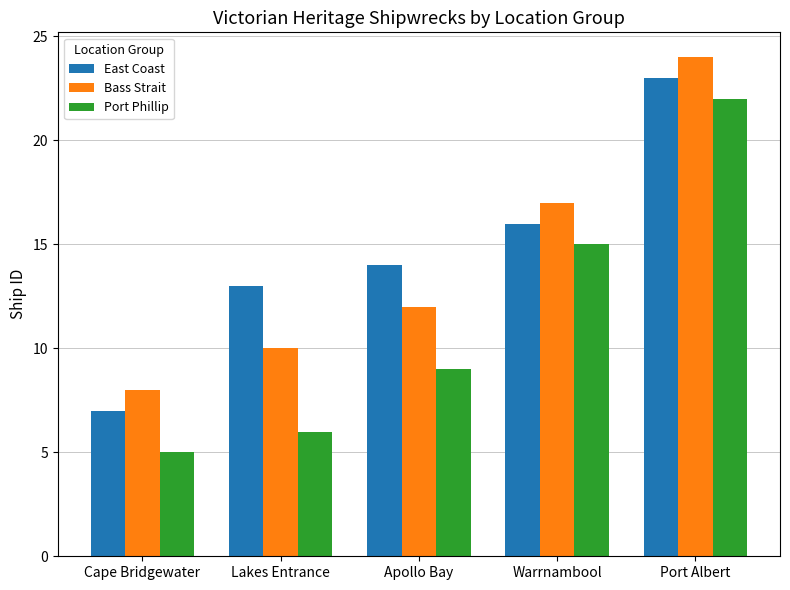

What is the approximate value of East Coast at Port Albert, to the nearest 5?

25